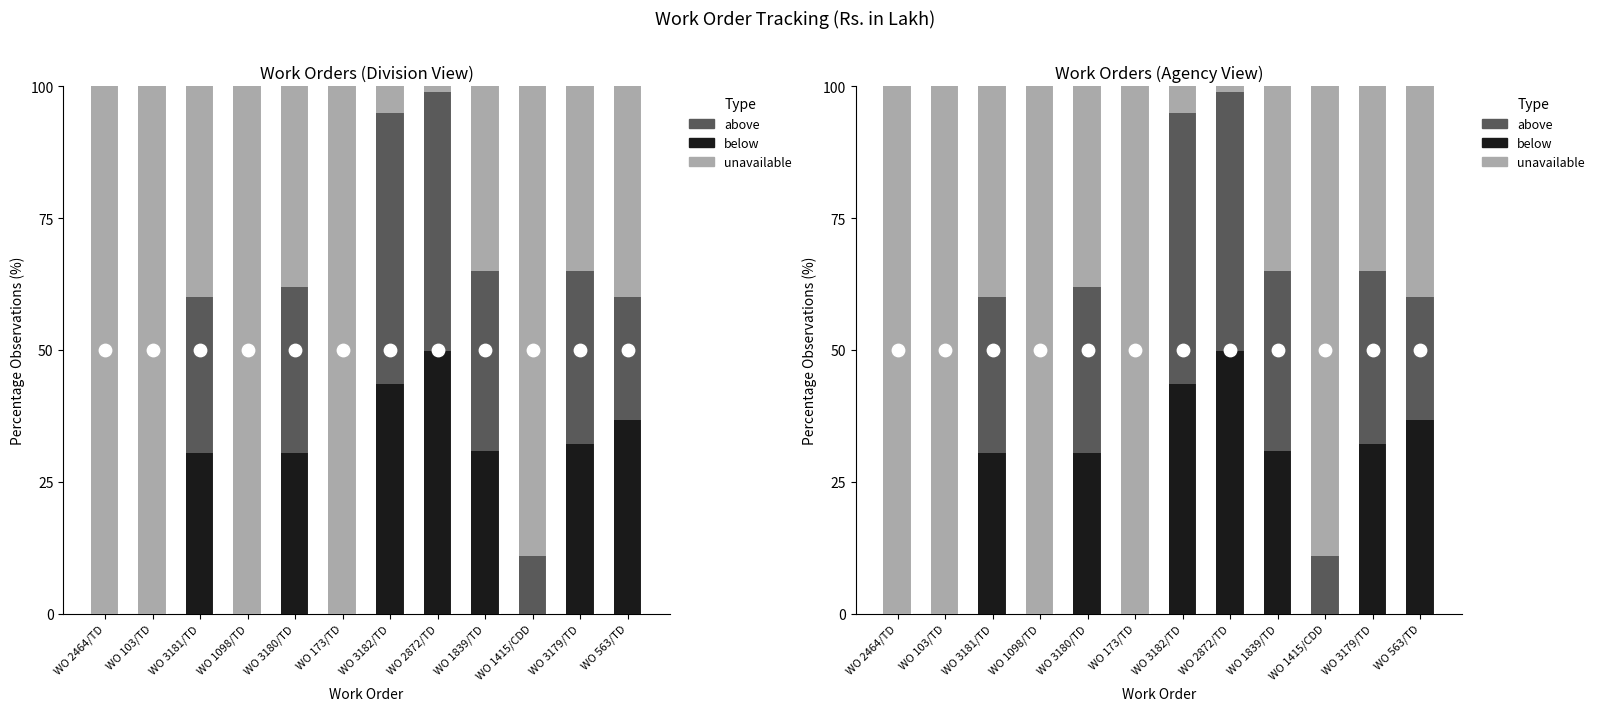

Is the value of above at WO 1415/CDD greater than the value of below at WO 1415/CDD?

Yes